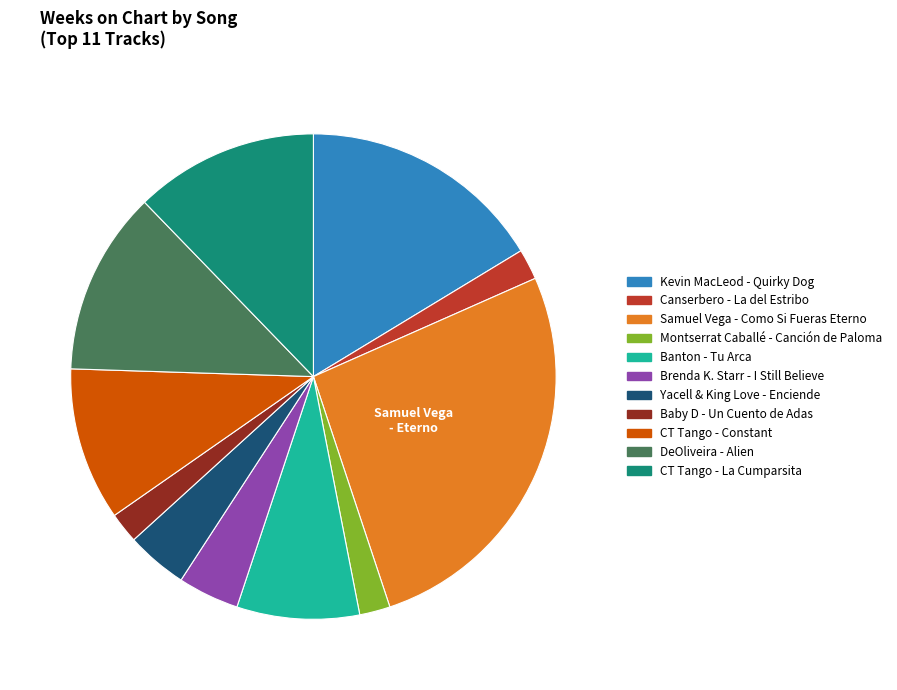

Does CT Tango - Constant represent more than half of the total?

No